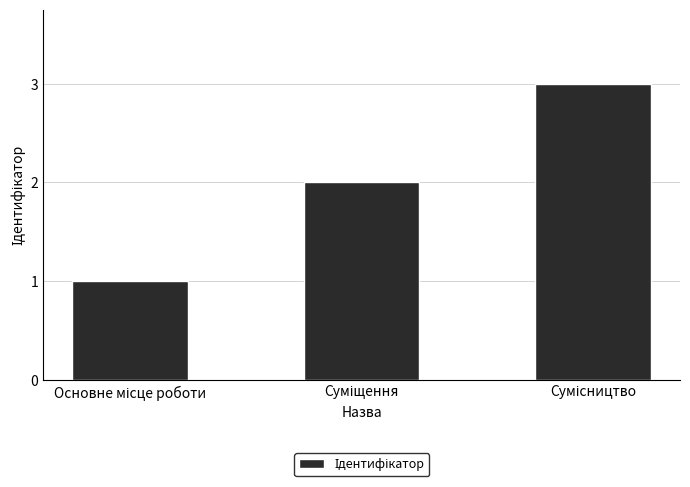

Does the chart contain stacked bars?

No